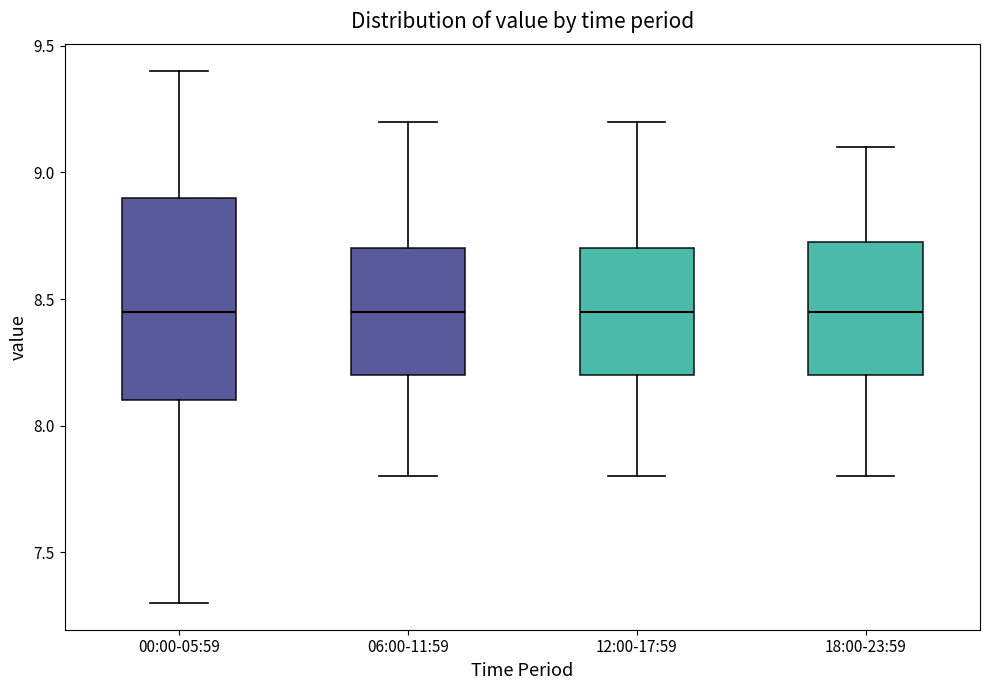

Reading left to right, read every box against the y-axis: the position of its median line, the range the box covers, and the ends of its whiskers. The values are not printed on the chart, so give them approximately, as read against the axis.

00:00-05:59: median 8.45, box 8.10 to 8.90, whiskers 7.30 to 9.40
06:00-11:59: median 8.45, box 8.20 to 8.70, whiskers 7.80 to 9.20
12:00-17:59: median 8.45, box 8.20 to 8.70, whiskers 7.80 to 9.20
18:00-23:59: median 8.45, box 8.20 to 8.75, whiskers 7.80 to 9.10